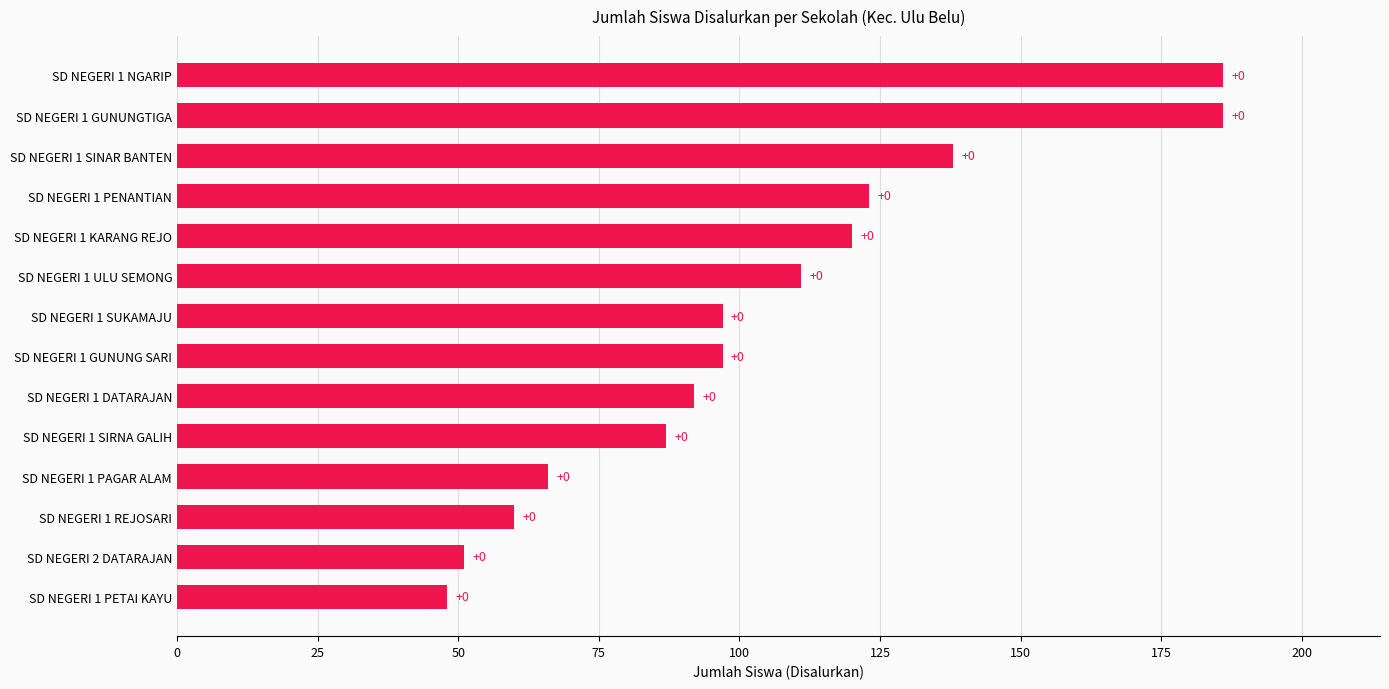

What is the average value?

104